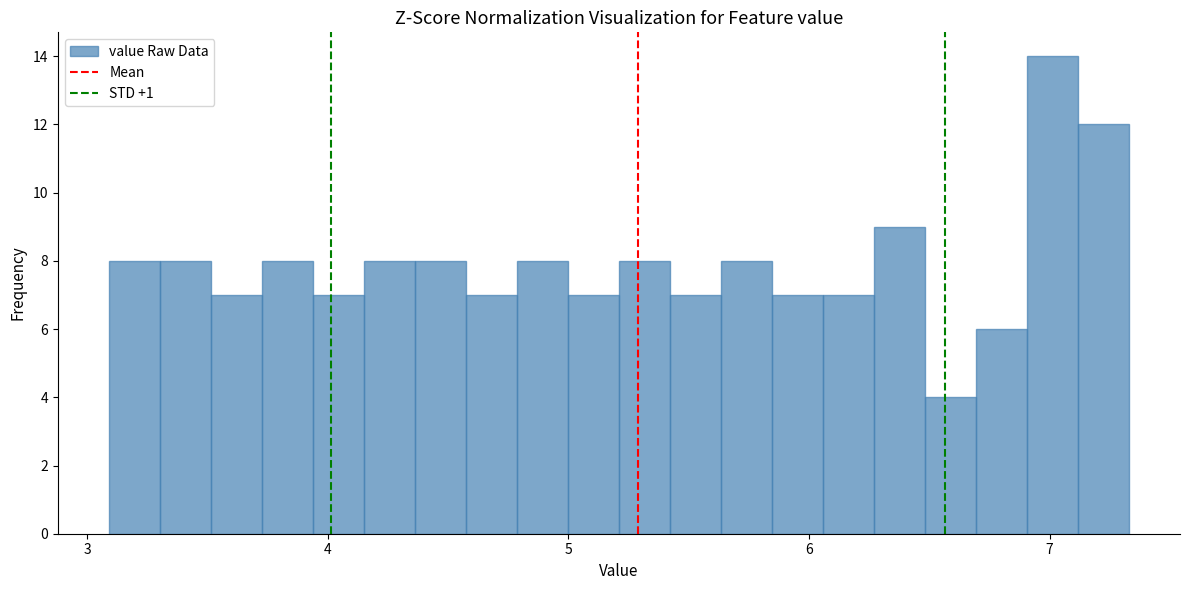

Read against the x-axis, roughly where is the centre of the tallest bar?

7.0